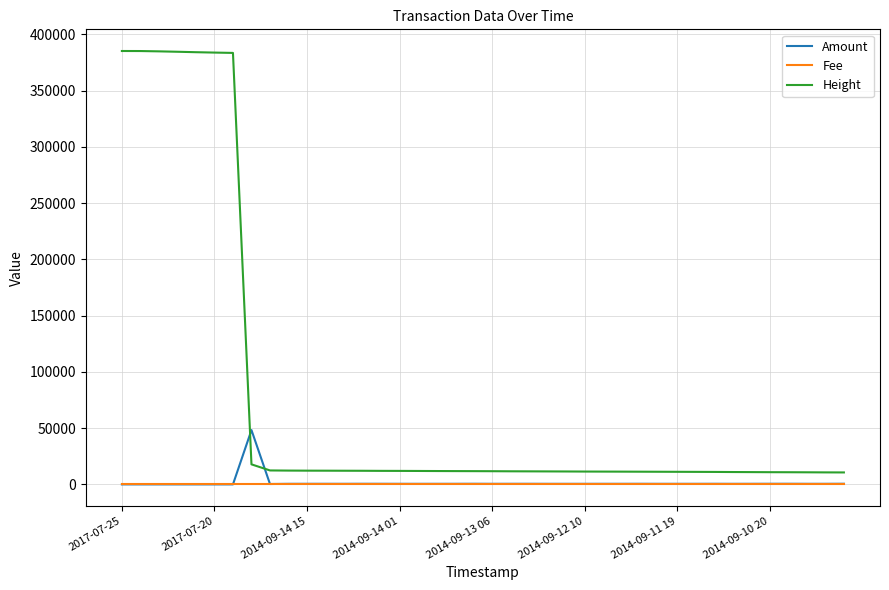

Which series has the largest total across all categories?

Height